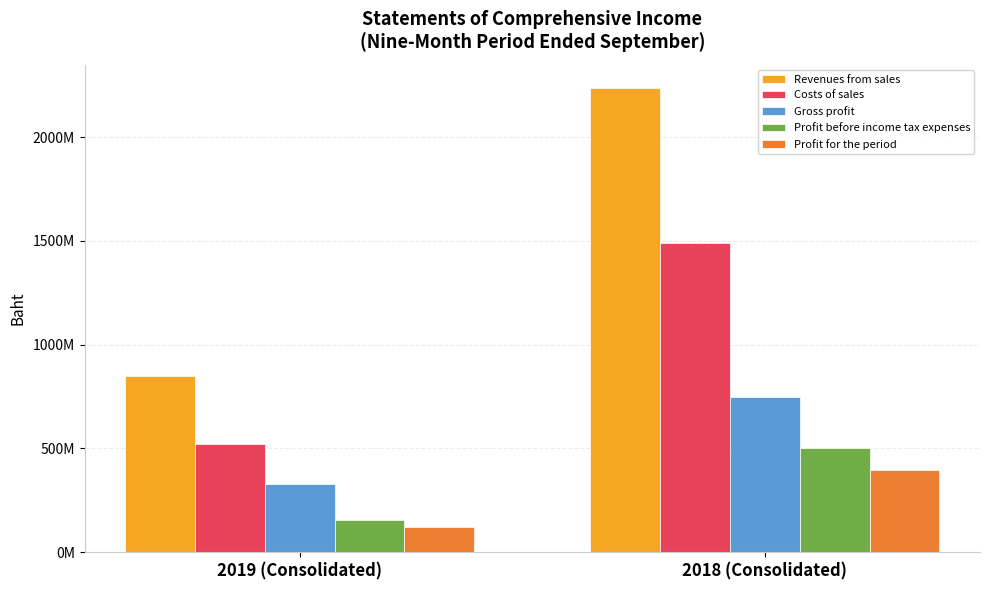

Does the chart contain any negative values?

No